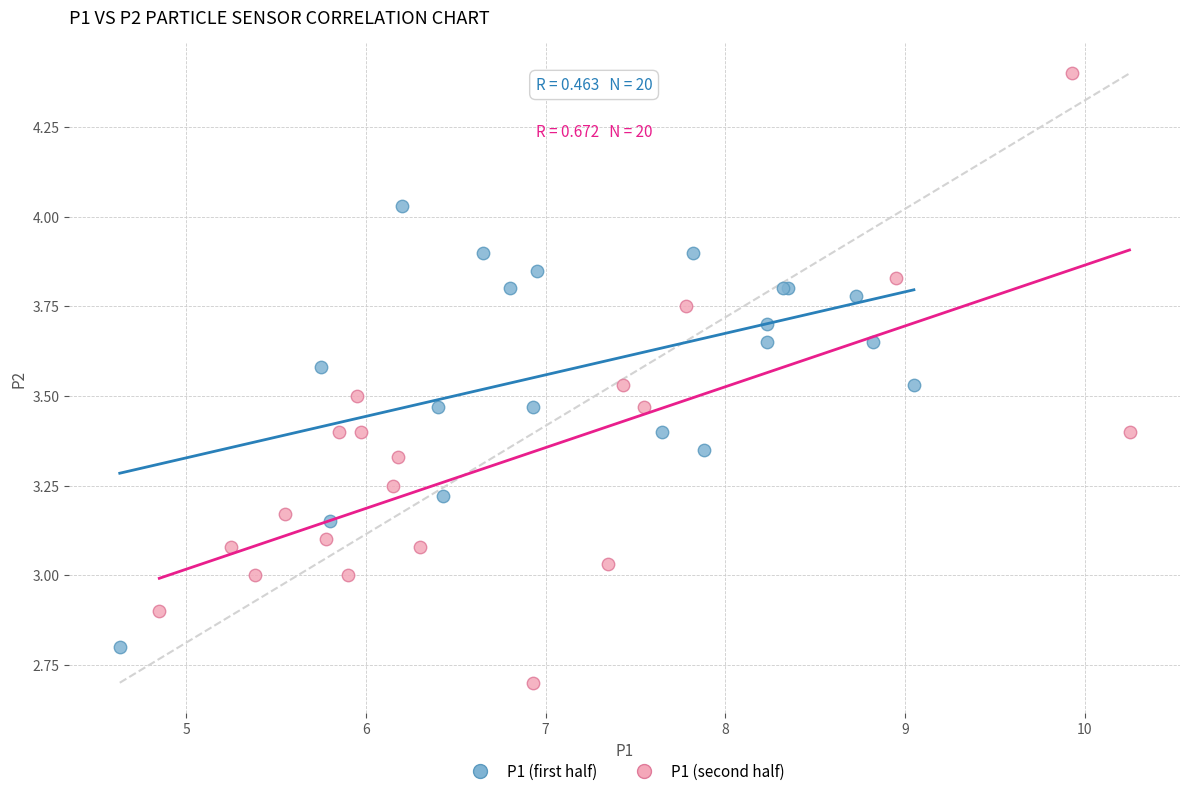

What are all the series names shown in the legend?

P1 (first half), P1 (second half)